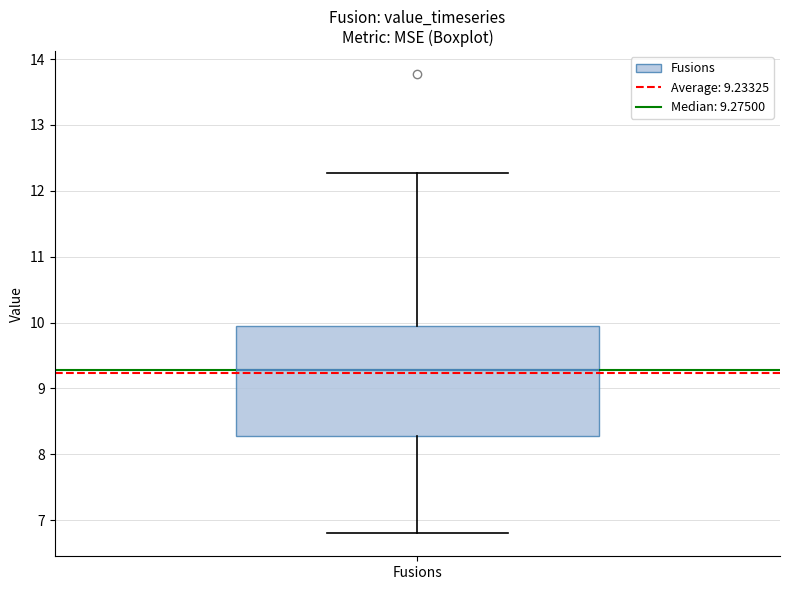

Read this box plot against the y-axis: the position of the median line, the range covered by the box, and the ends of both whiskers. The values are not printed on the chart, so give them approximately, as read against the axis.

median 9.3, box 8.3 to 9.9, whiskers 6.8 to 12.3